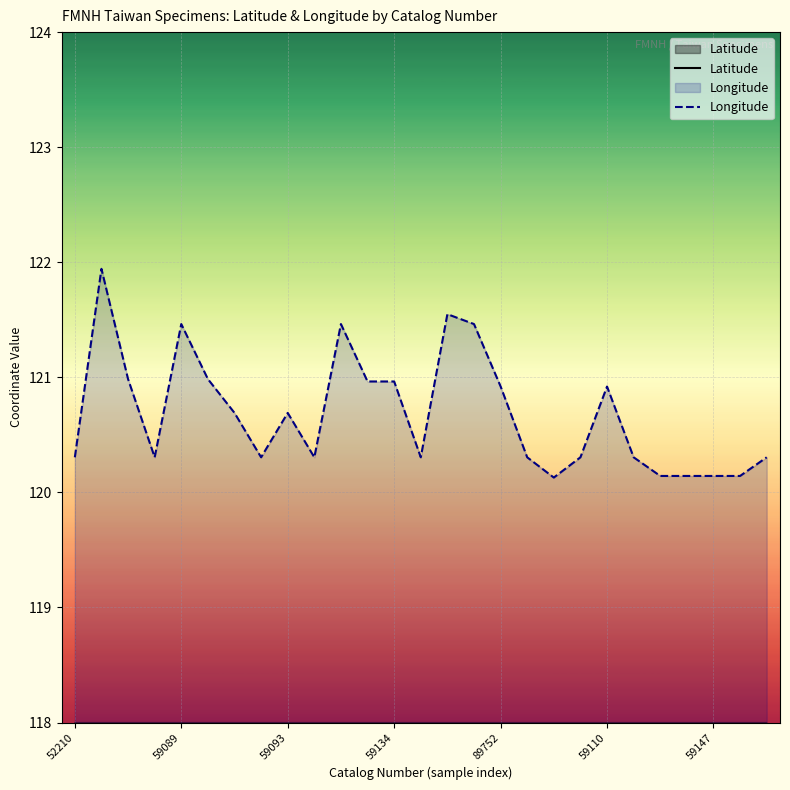

True or false: Latitude has more than 1 points higher than both neighbors.

True